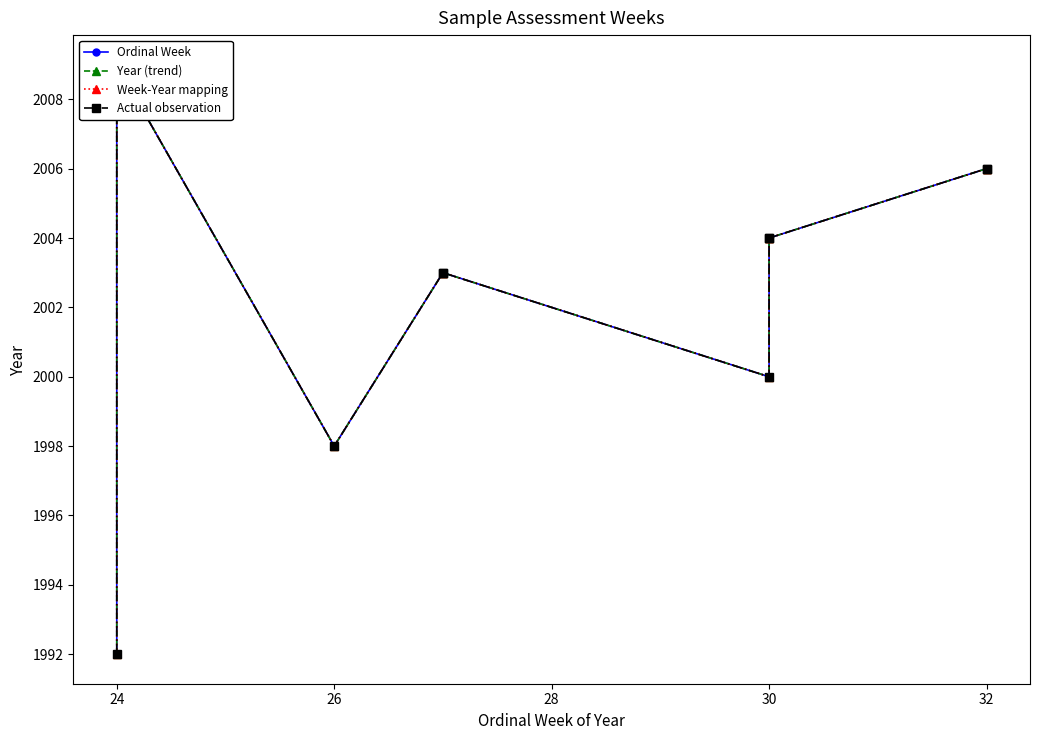

What are all the series names shown in the legend?

Ordinal Week, Year (trend), Week-Year mapping, Actual observation